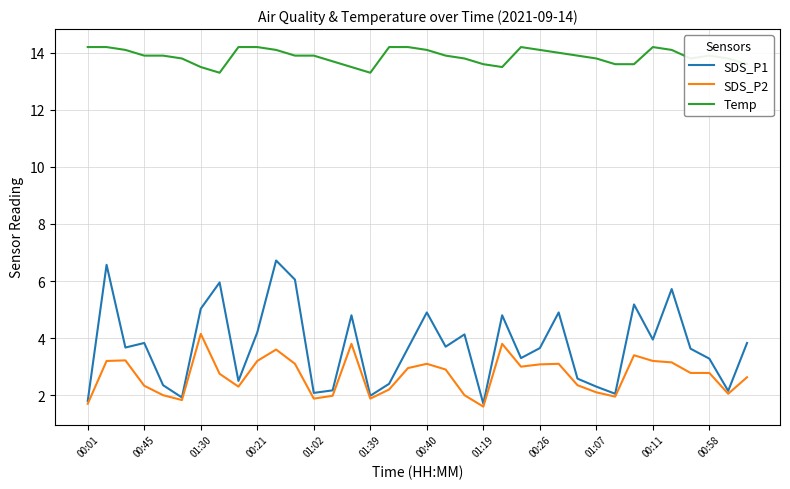

What is the smallest value displayed?

1.6